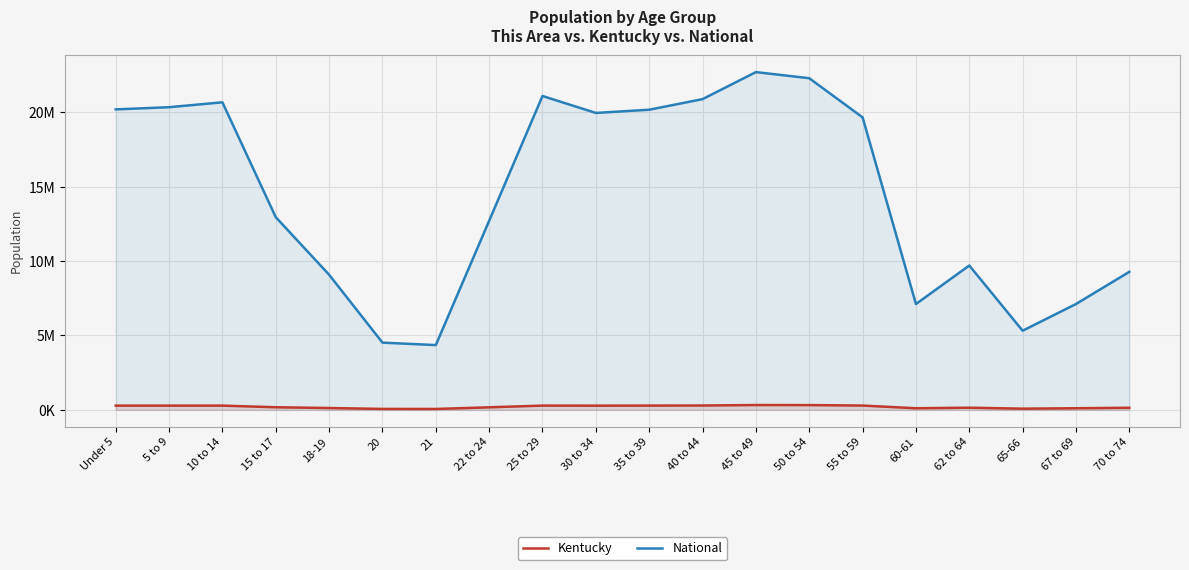

Is it true that Kentucky equals 107167 at 67 to 69?

True